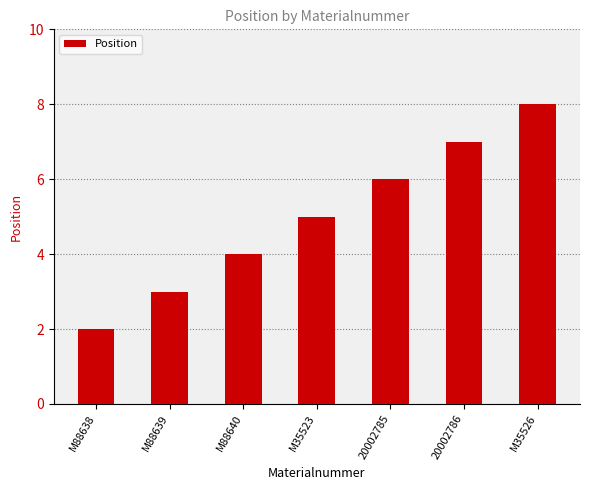

Approximately how many times larger is the value at M88638 compared to M88640?

0.5